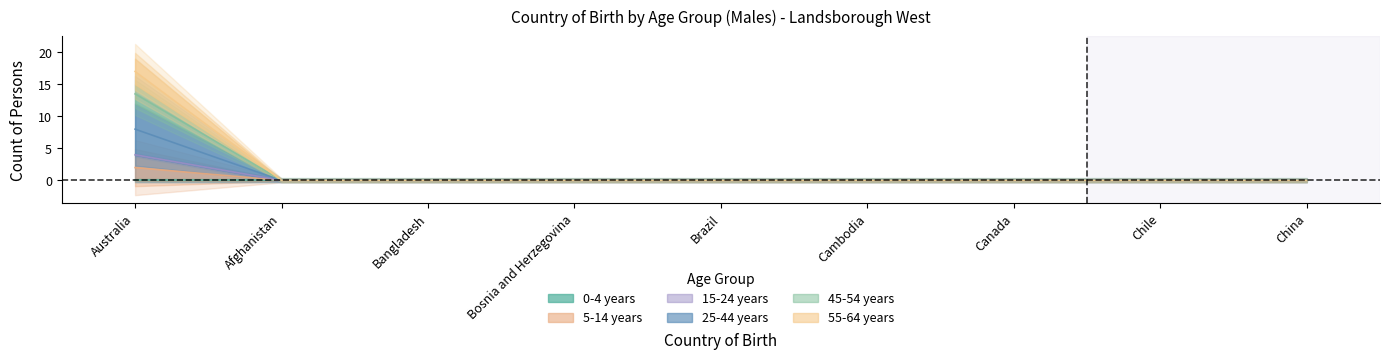

The 55-64 years series shows 0.0 at Afghanistan. True or false?

True